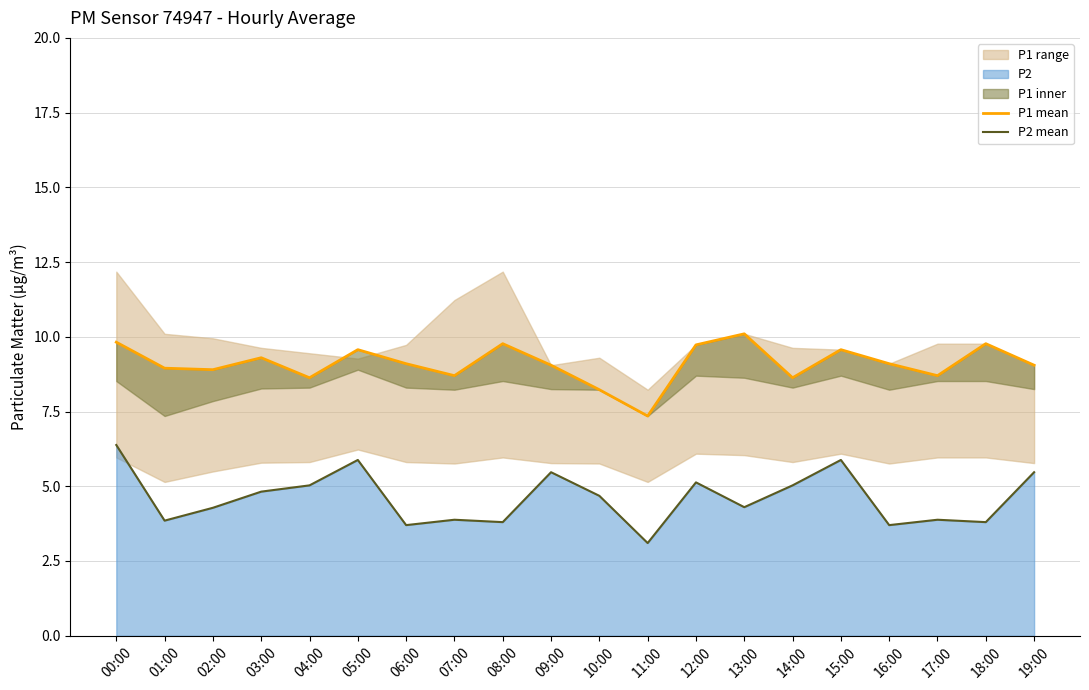

True or false: P2 mean has a value of 5.0 at 14:00.

True